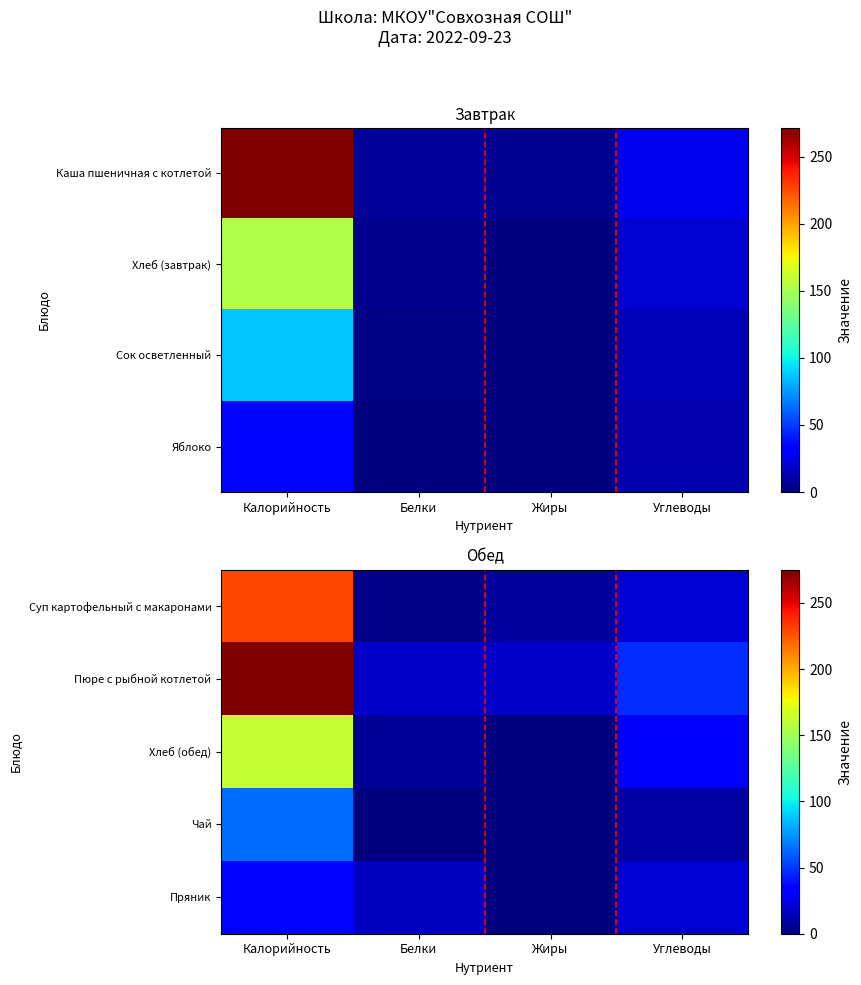

At which label is Хлеб (обед) closest to 81?

Углеводы